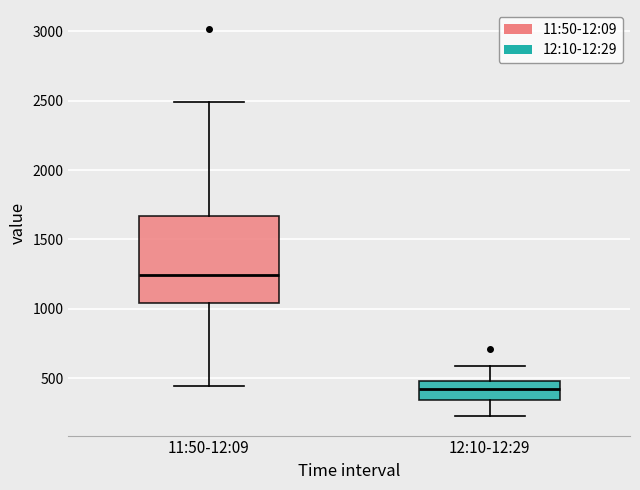

Reading left to right, transcribe this box plot: for each box, give where its median line is, the range the box spans, and where its two whiskers end, as read against the y-axis. The values are not printed on the chart, so give them approximately, as read against the axis.

11:50-12:09: median 1250, box 1050 to 1650, whiskers 450 to 2500
12:10-12:29: median 400, box 350 to 500, whiskers 250 to 600